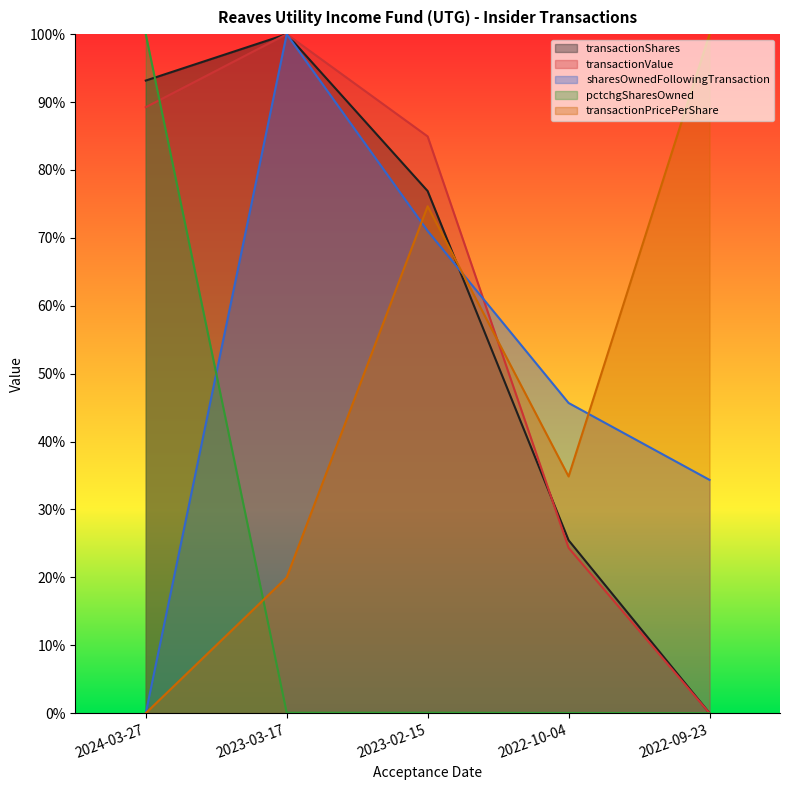

At 2022-09-23, list the series in order from smallest to largest.

transactionShares, transactionValue, pctchgSharesOwned, sharesOwnedFollowingTransaction, transactionPricePerShare